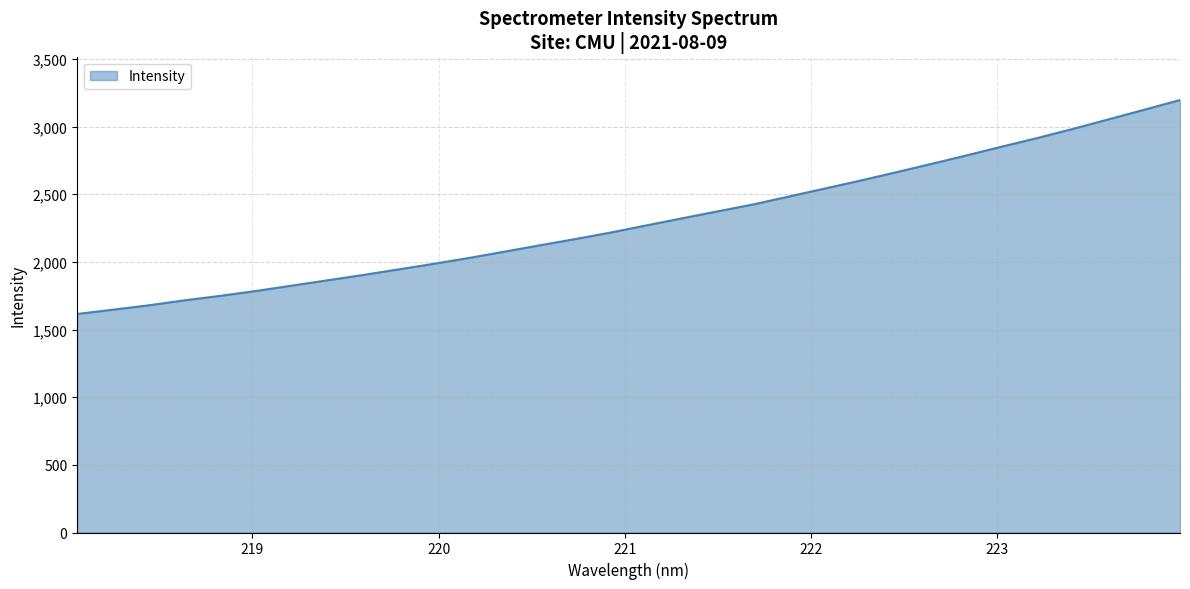

What is the maximum value shown in the chart?

3196.6